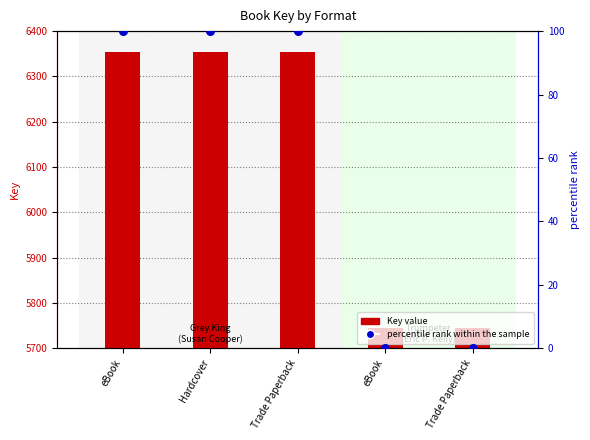

Which series has the largest total across all categories?

Key value